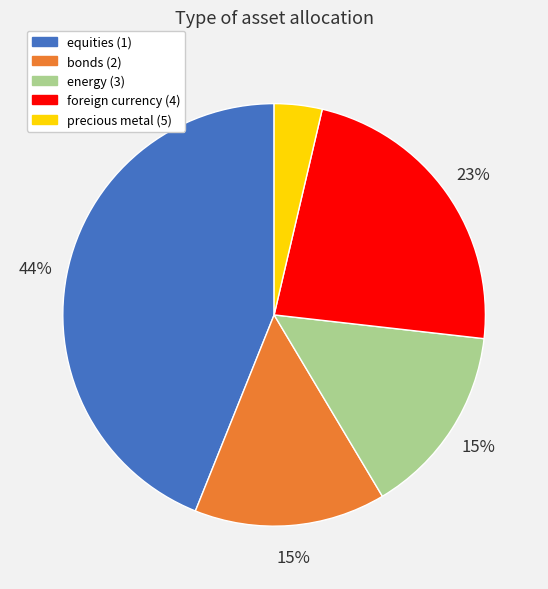

Count the number of slices in the pie.

5